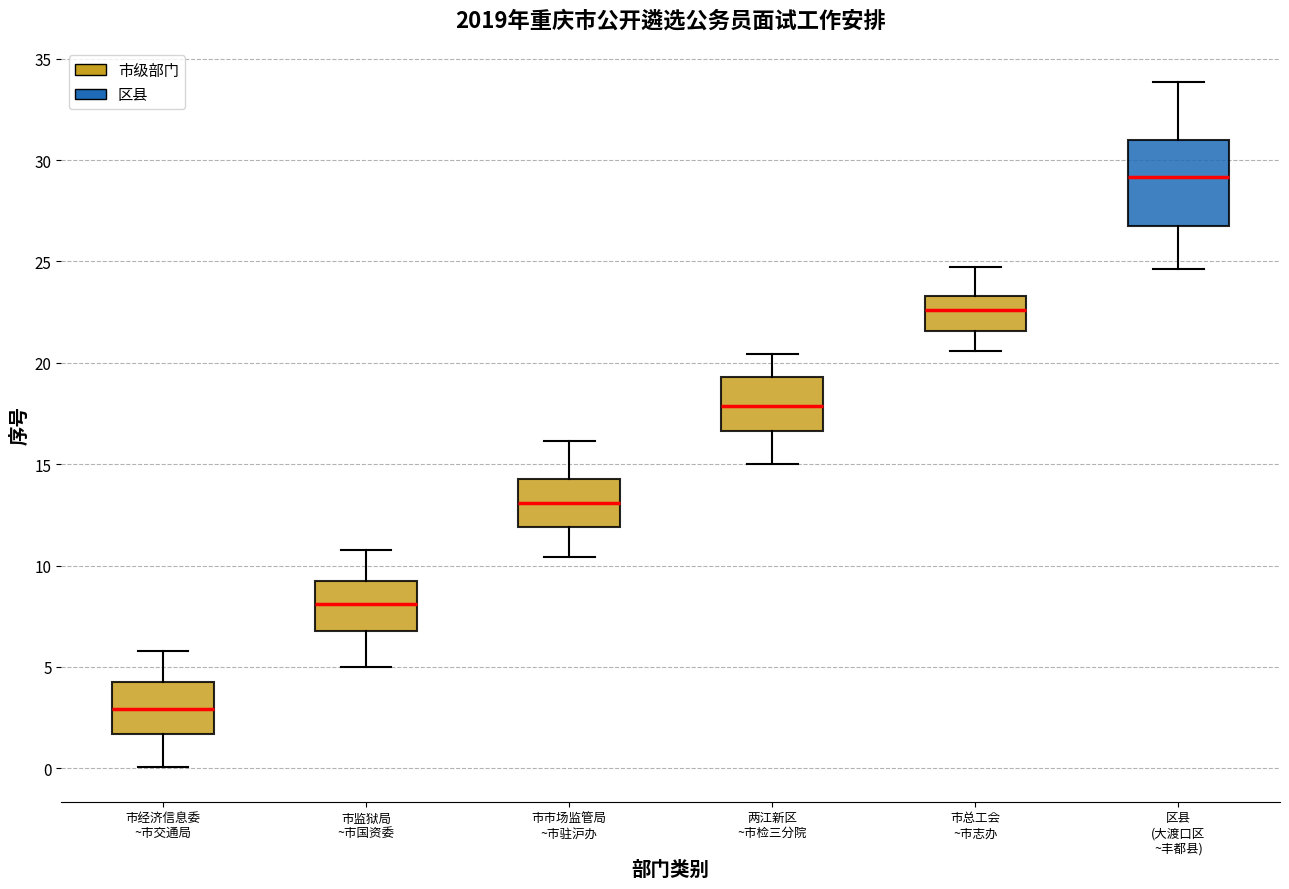

Reading left to right, read every box against the y-axis: the position of its median line, the range the box covers, and the ends of its whiskers. The values are not printed on the chart, so give them approximately, as read against the axis.

市经济信息委 ~市交通局: median 3.0, box 1.5 to 4.0, whiskers 0.0 to 6.0
市监狱局 ~市国资委: median 8.0, box 7.0 to 9.0, whiskers 5.0 to 11.0
市市场监管局 ~市驻沪办: median 13.0, box 12.0 to 14.5, whiskers 10.5 to 16.0
两江新区 ~市检三分院: median 18.0, box 16.5 to 19.5, whiskers 15.0 to 20.5
市总工会 ~市志办: median 22.5, box 21.5 to 23.5, whiskers 20.5 to 24.5
区县 (大渡口区 ~丰都县): median 29.0, box 27.0 to 31.0, whiskers 24.5 to 34.0